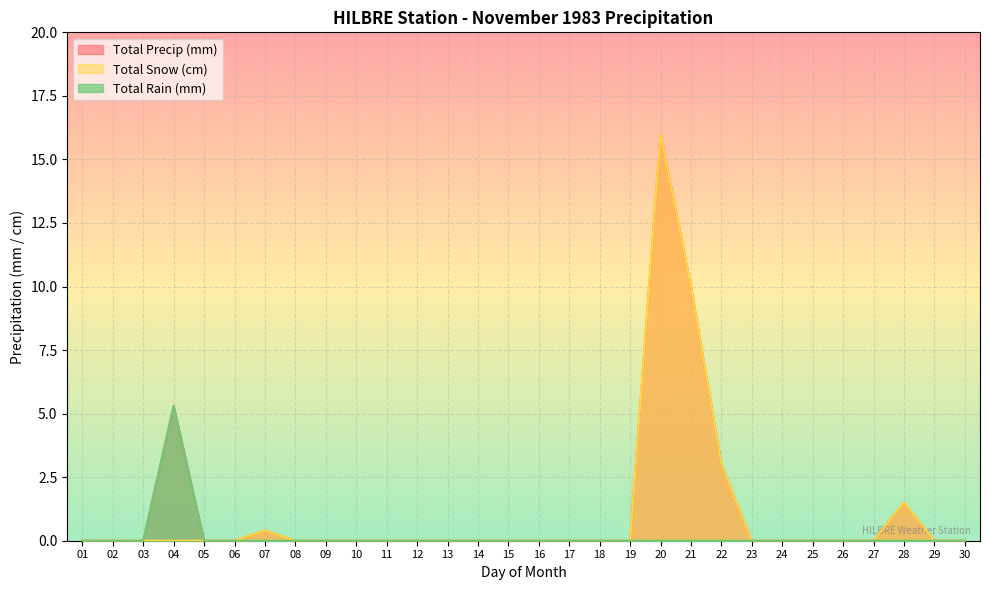

The value of Total Precip (mm) at 06 is -10.8. True or false?

False